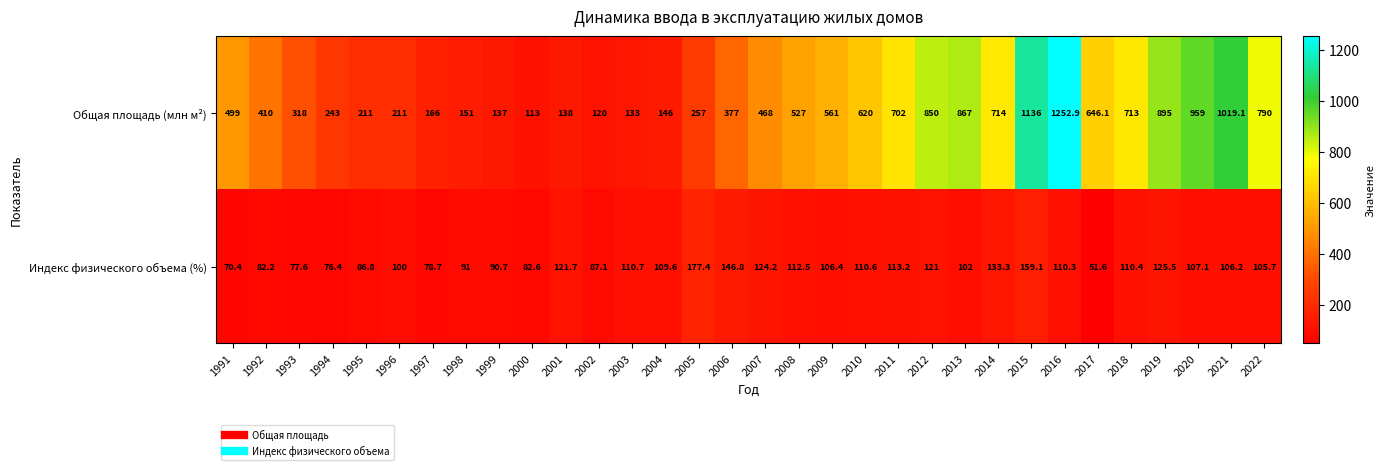

What is the difference between the maximum and second lowest values in the Индекс физического объема (%) series?

107.0